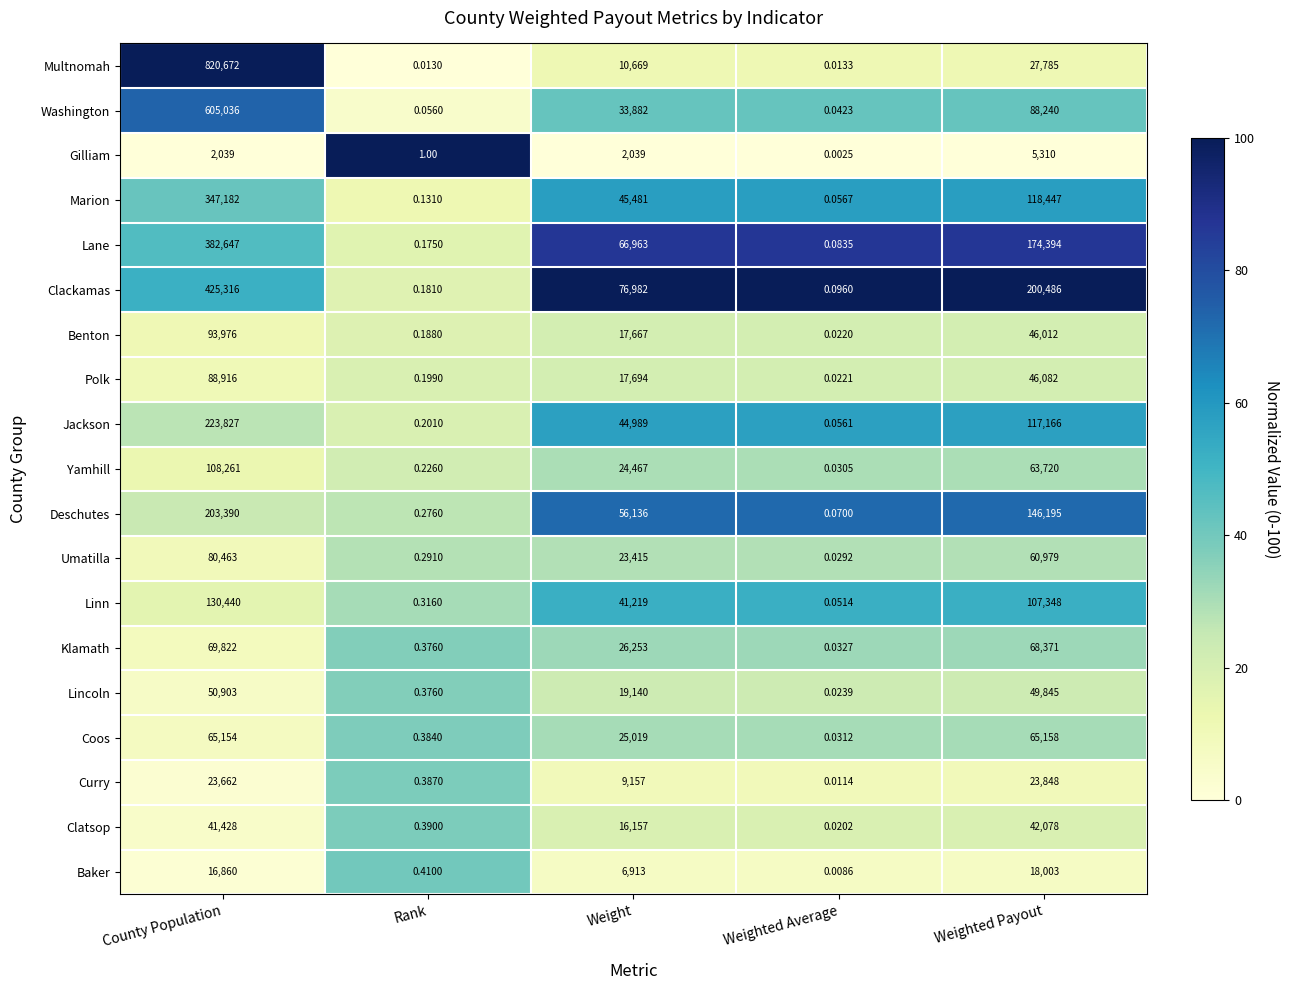

Where does the Benton series first go above 17667?

County Population